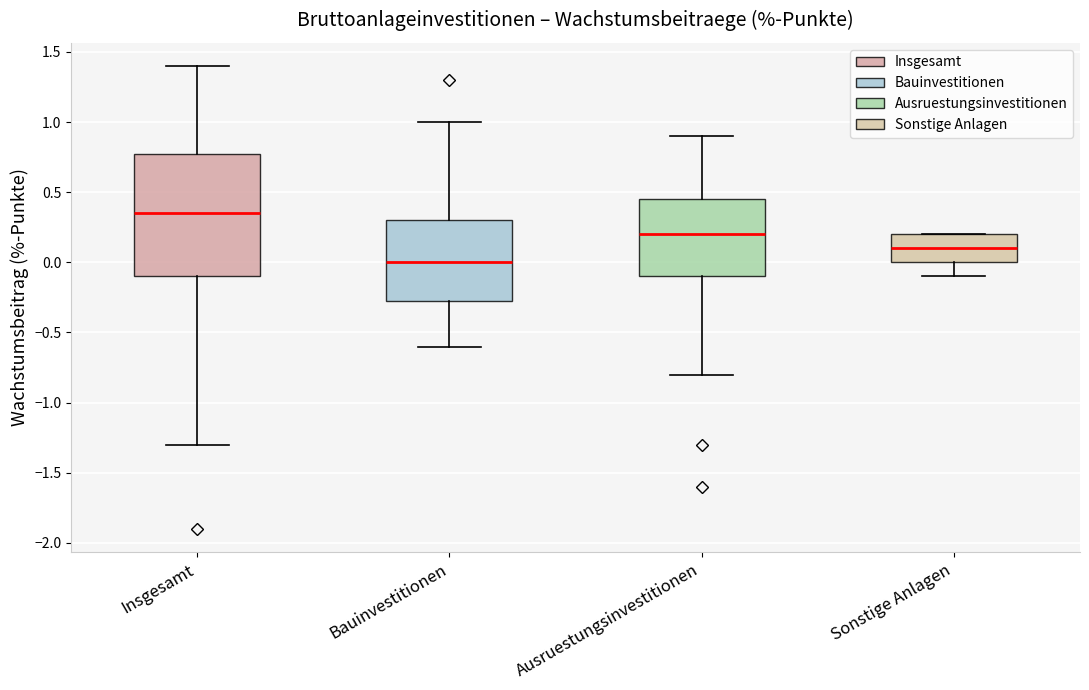

Which box has the lowest median line?

Bauinvestitionen